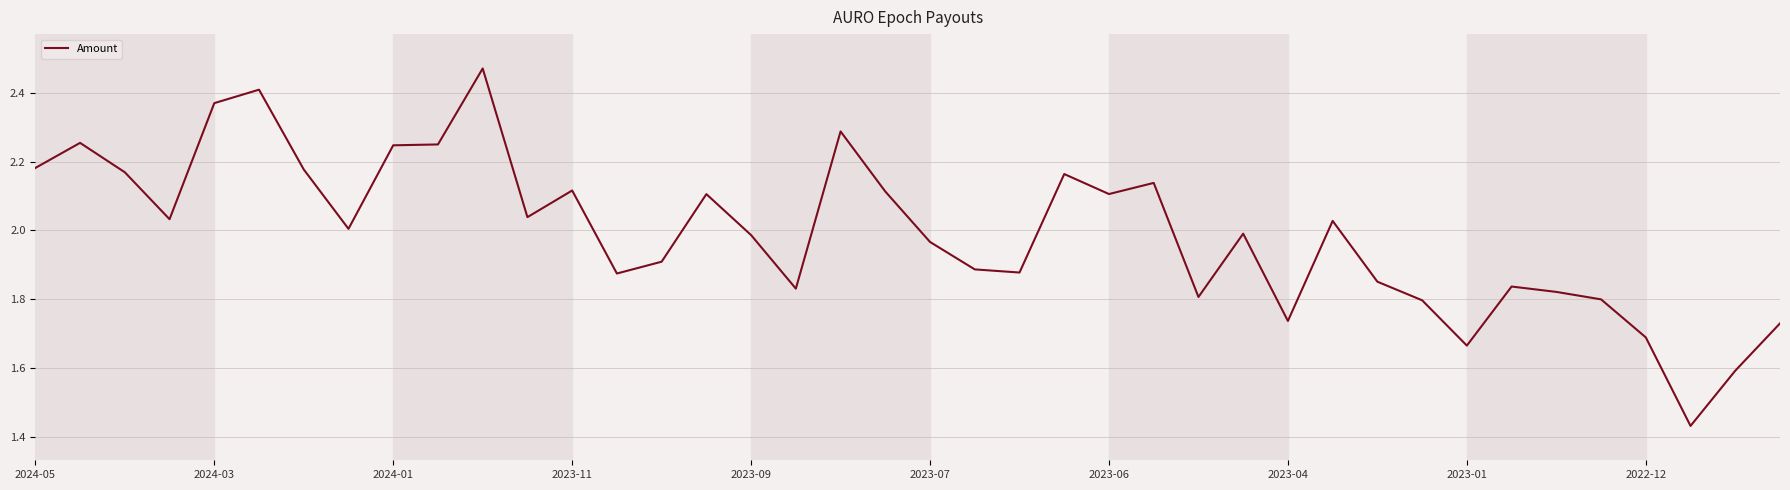

What is the difference between the maximum and minimum values?

1.0